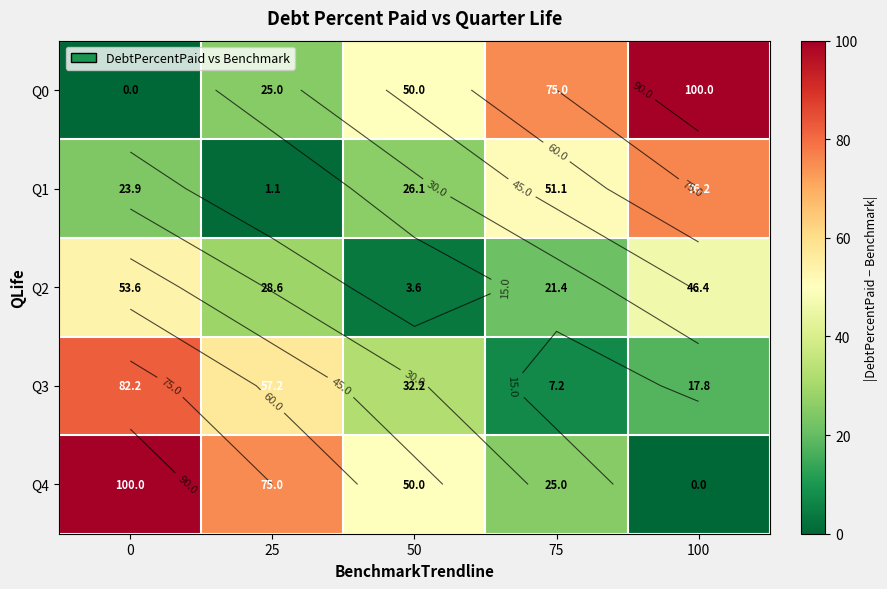

True or false: Q1 has a value of 23.9 at 0.

True